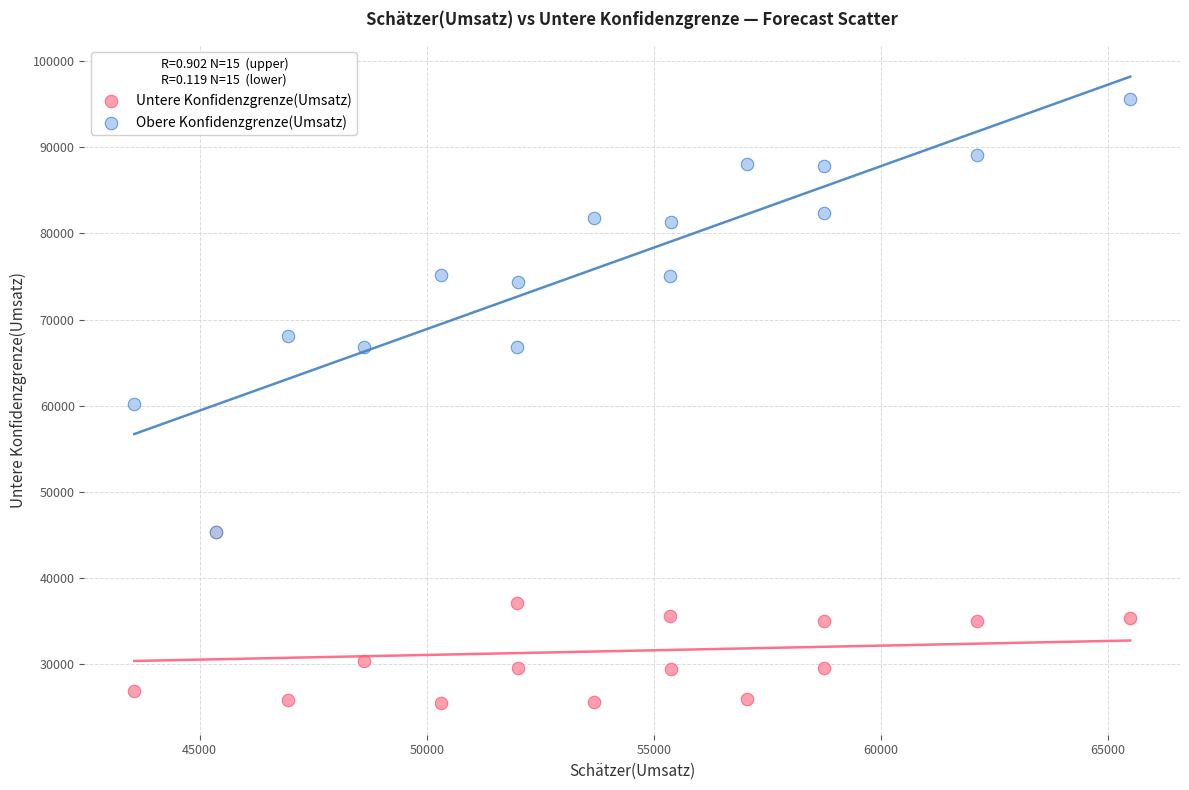

Which series has the largest Y range (max minus min)?

Obere Konfidenzgrenze(Umsatz)